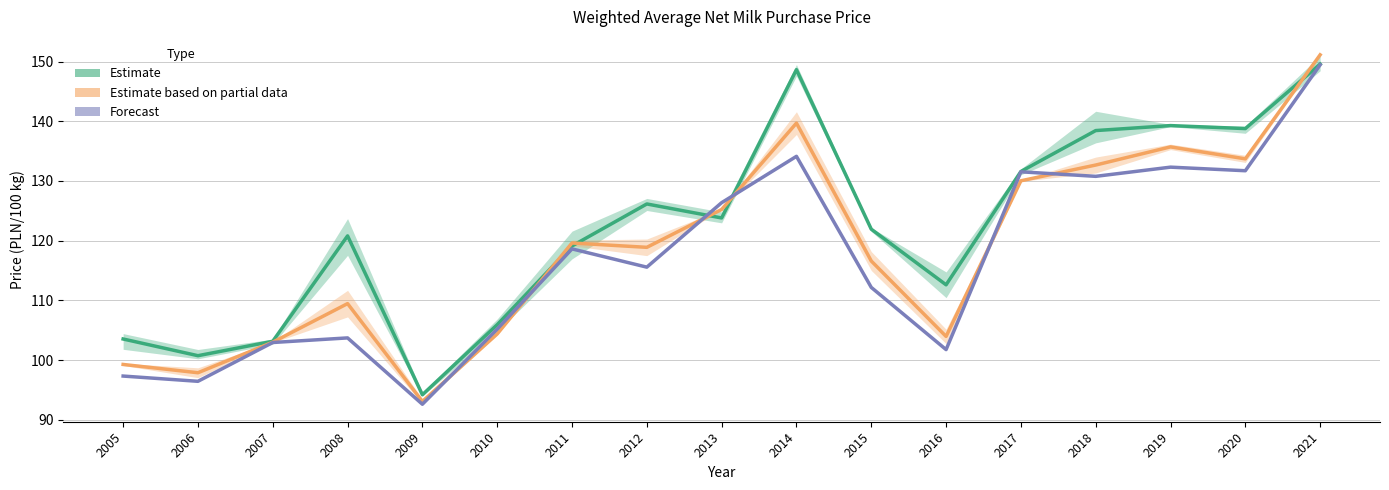

True or false: I has more than 2 interior local peaks.

True